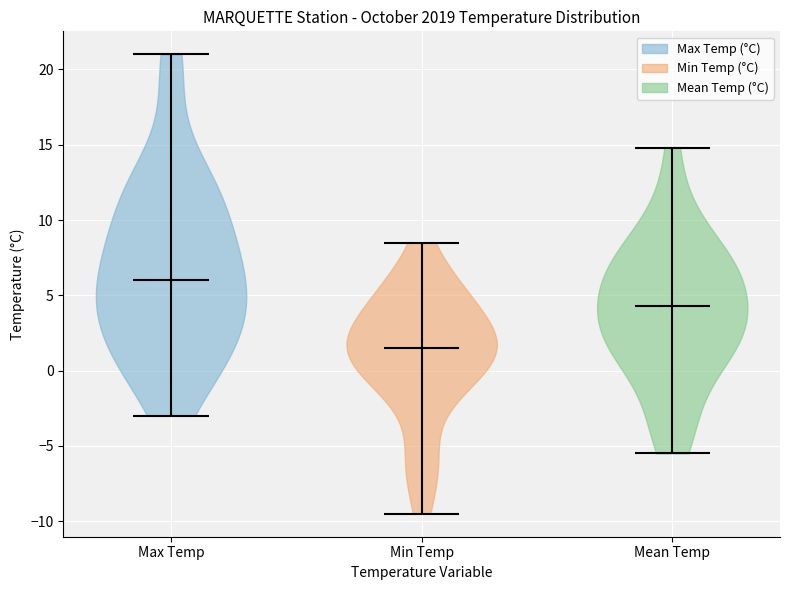

Which violin has the lowest median line?

Min Temp